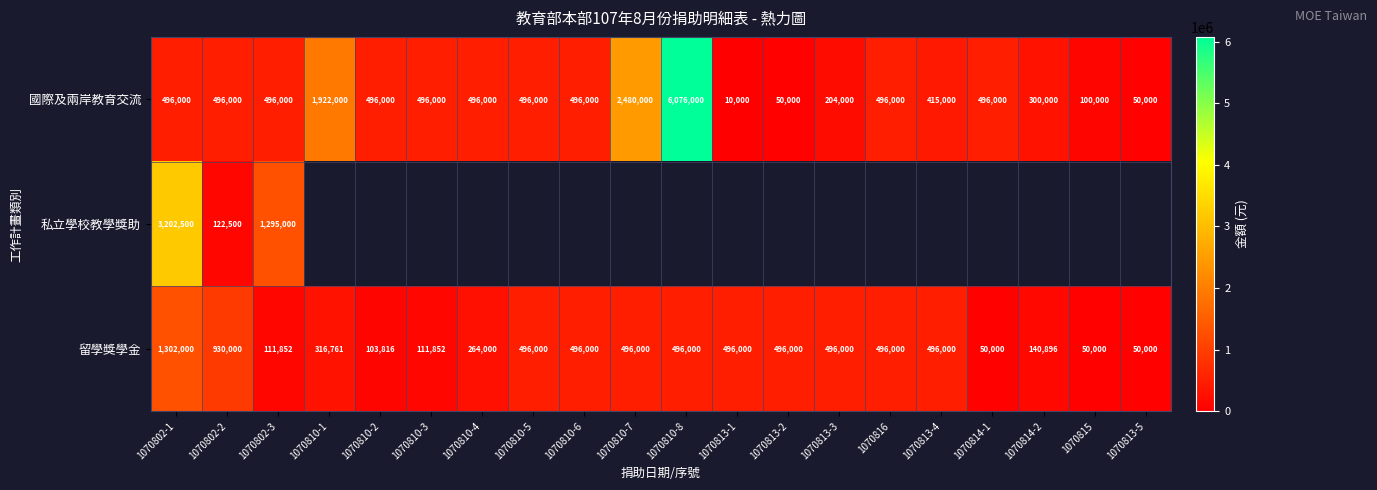

How many values in the 國際及兩岸教育交流 series are below 496000?

7